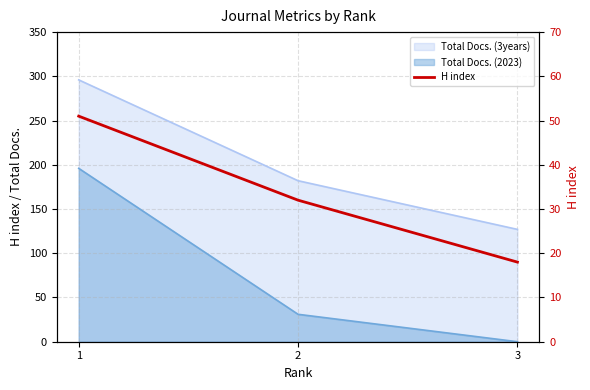

Is it true that the value at 2 is 54?

False